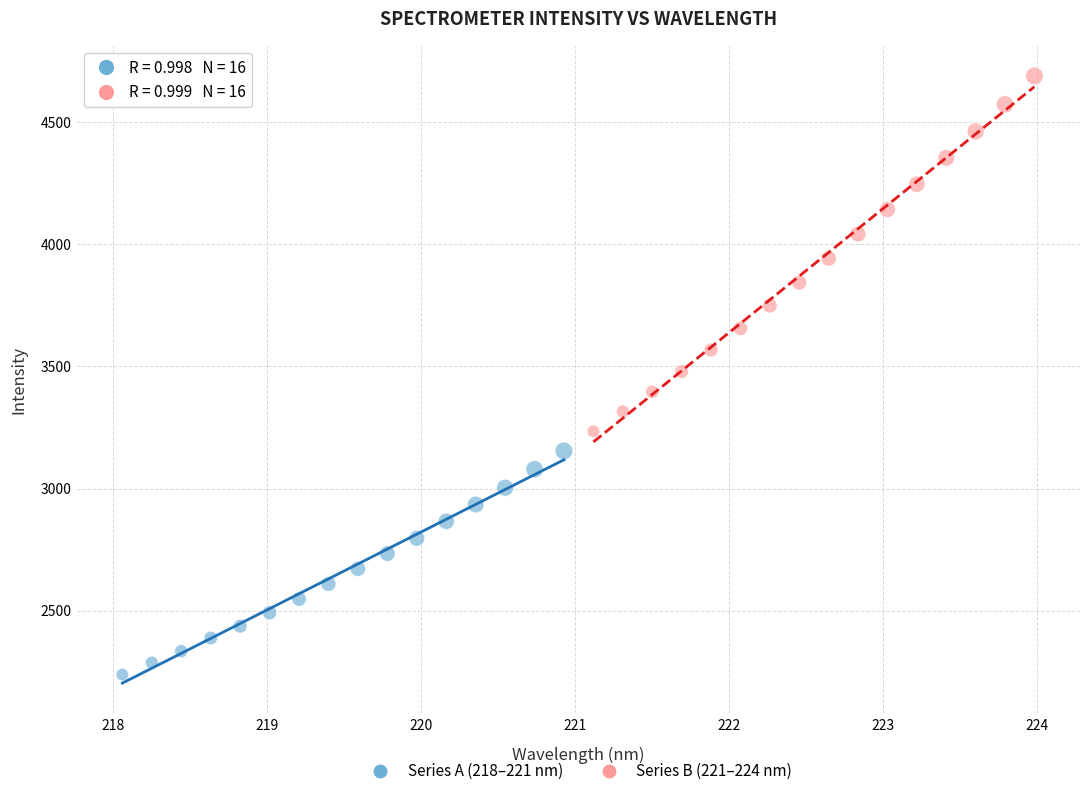

Which series has the widest spread of Y values?

Series B (221–224 nm)